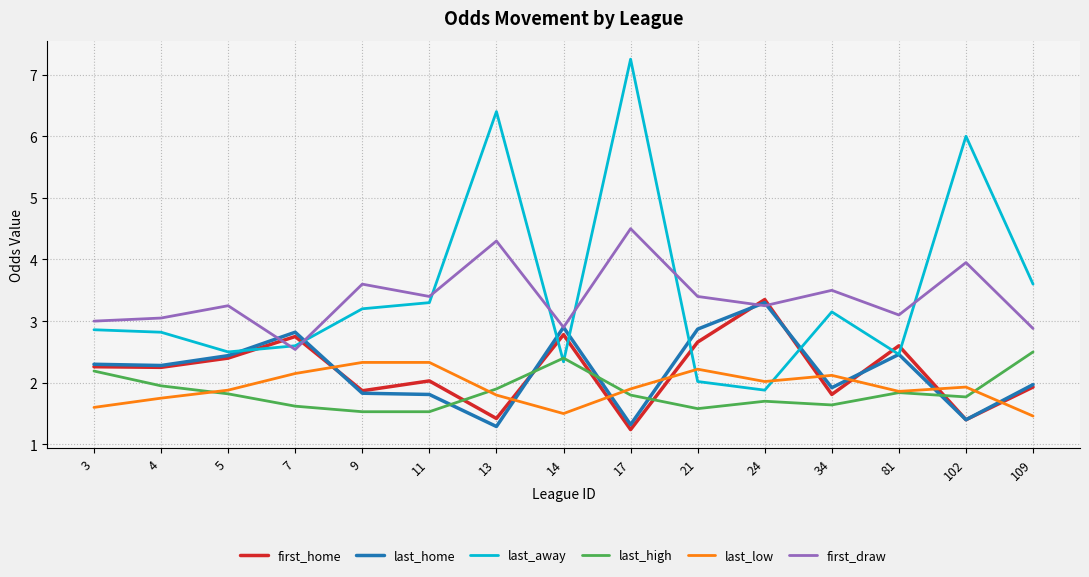

What are all the series names shown in the legend?

first_home, last_home, last_away, last_high, last_low, first_draw